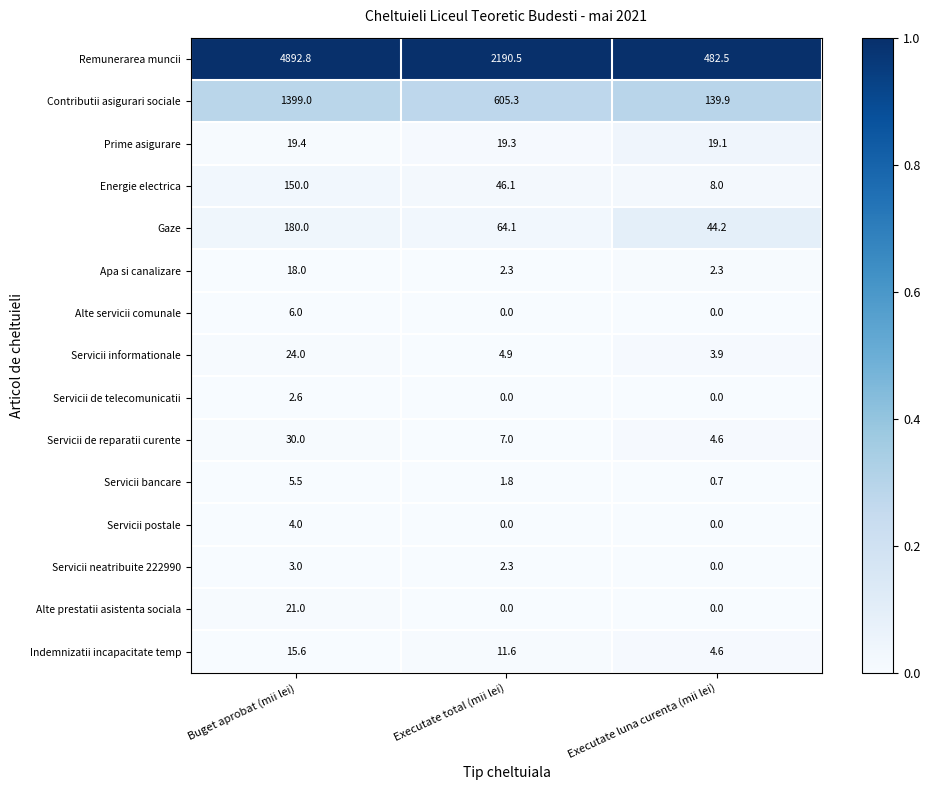

At which label does Servicii informationale reach its peak?

Buget aprobat (mii lei)